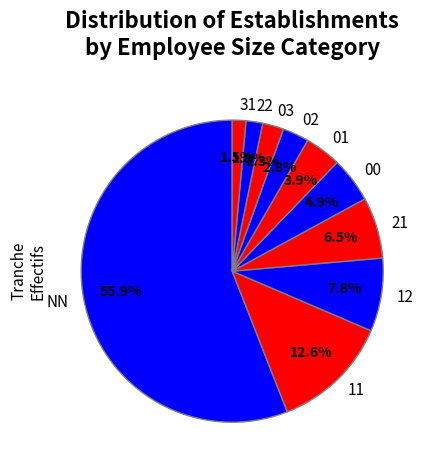

How many slices are in this pie chart?

10